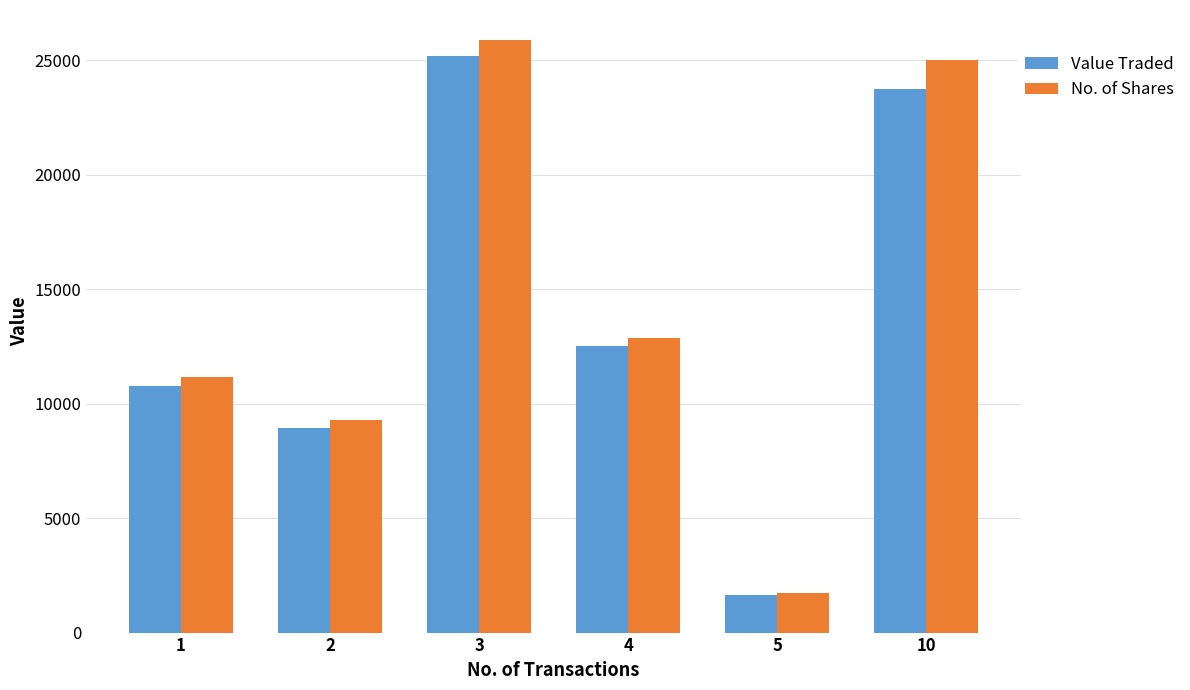

At which category is the sum across all series the highest?

3